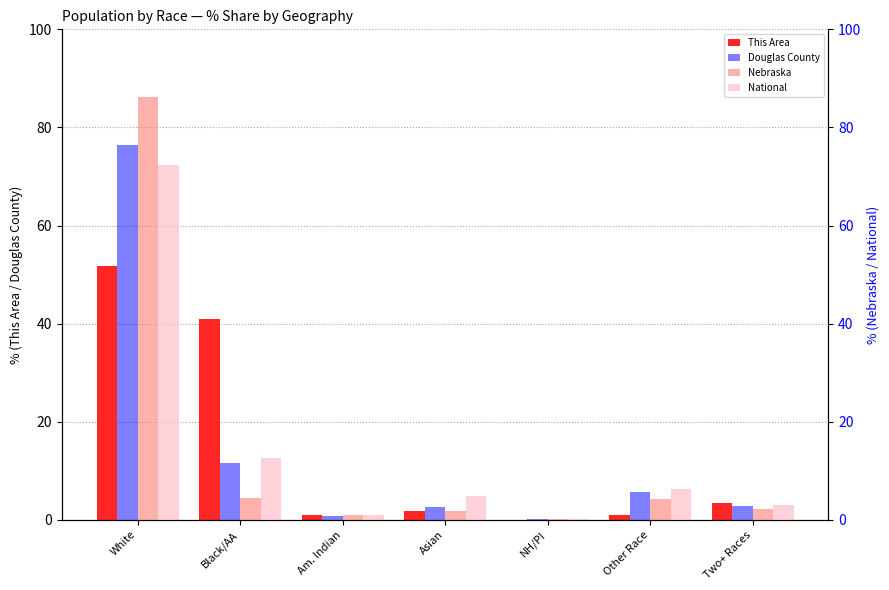

What are all the series names shown in the legend?

This Area, Douglas County, Nebraska, National